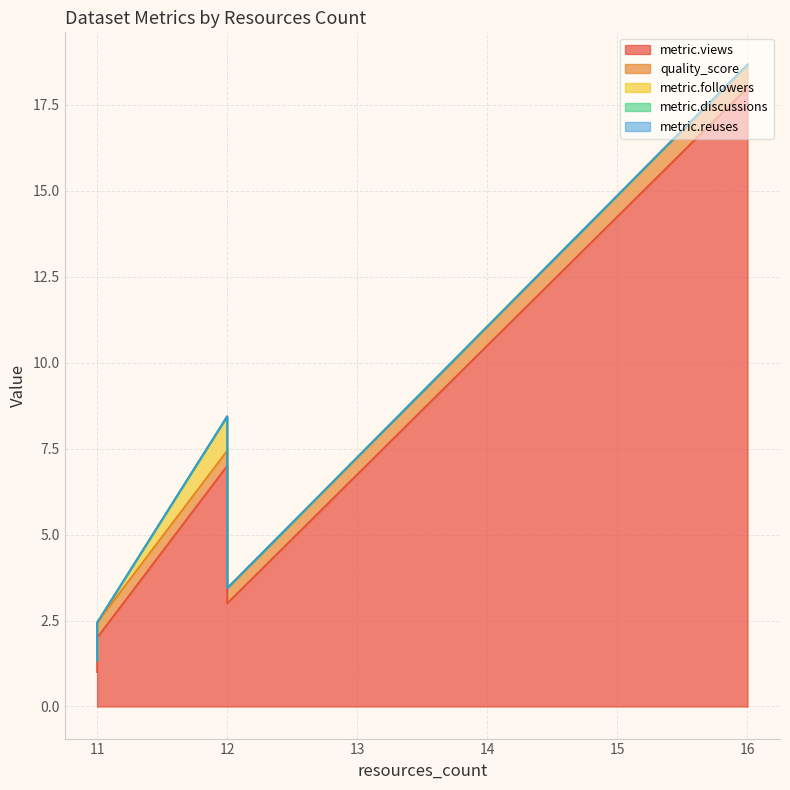

How many data points in metric.followers are above 0?

1